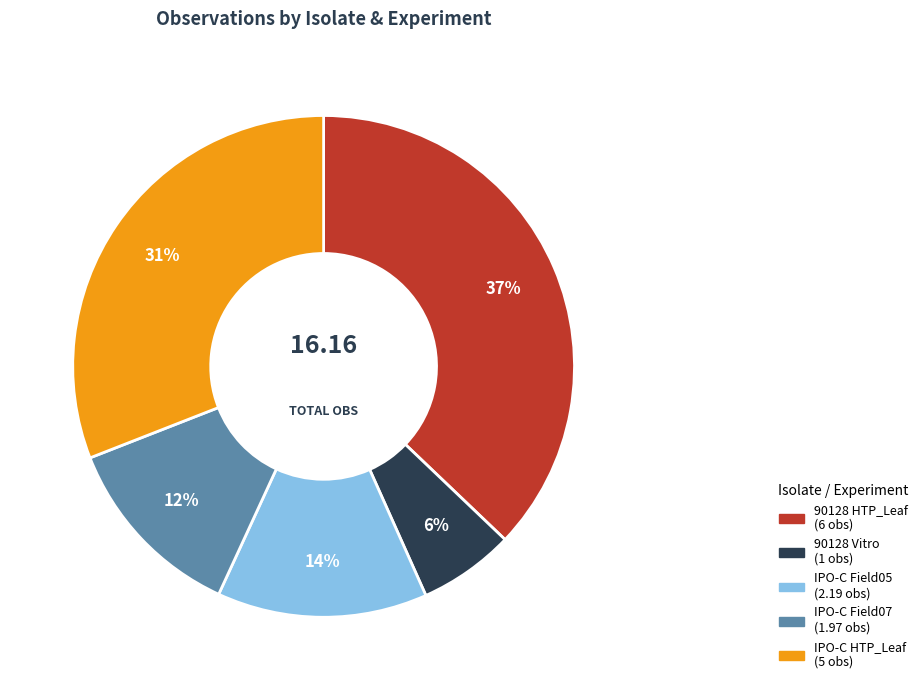

Which slice is the largest?

90128 HTP_Leaf